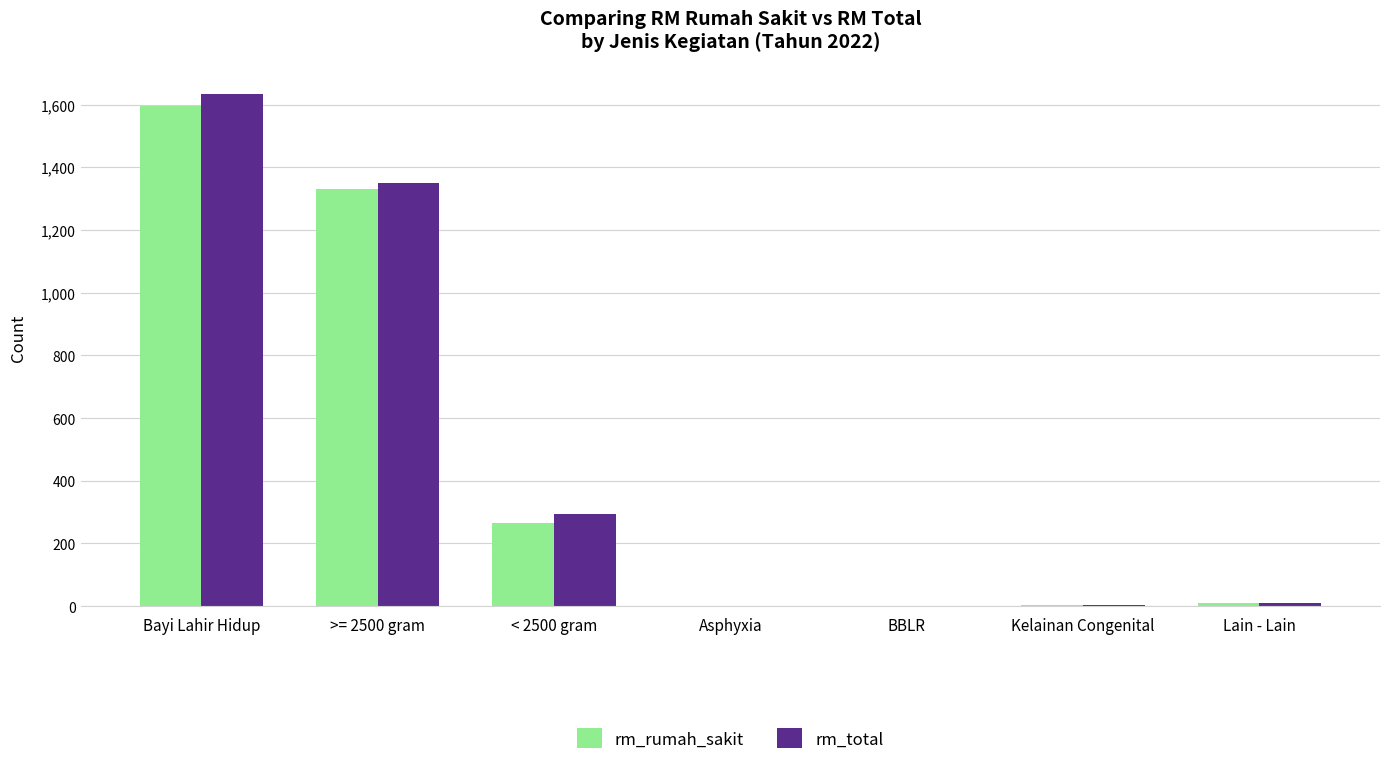

Which category has the highest value across all series?

Bayi Lahir Hidup